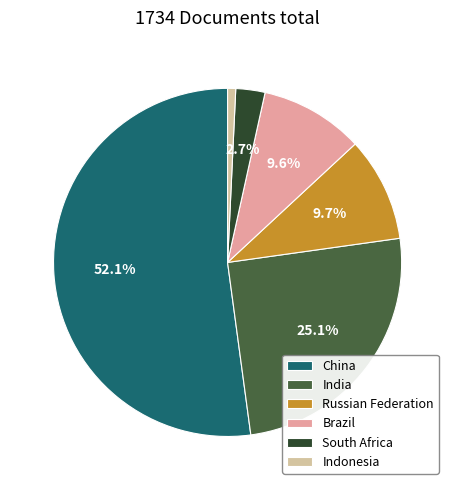

To the nearest percent, what is the difference between the Russian Federation and China slice percentages?

42%